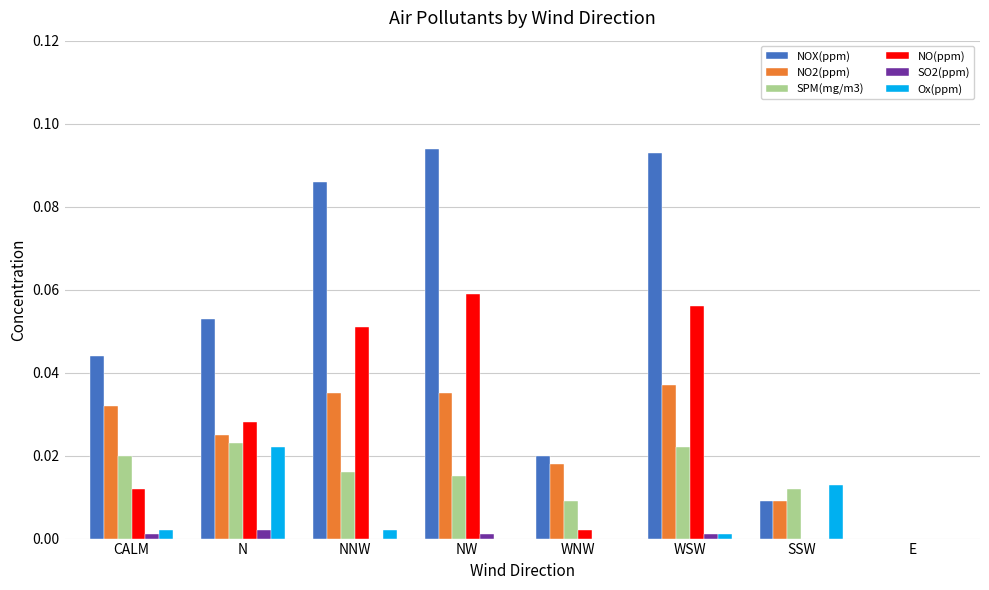

Is the value of SO2(ppm) at CALM greater than the value of NOX(ppm) at N?

No